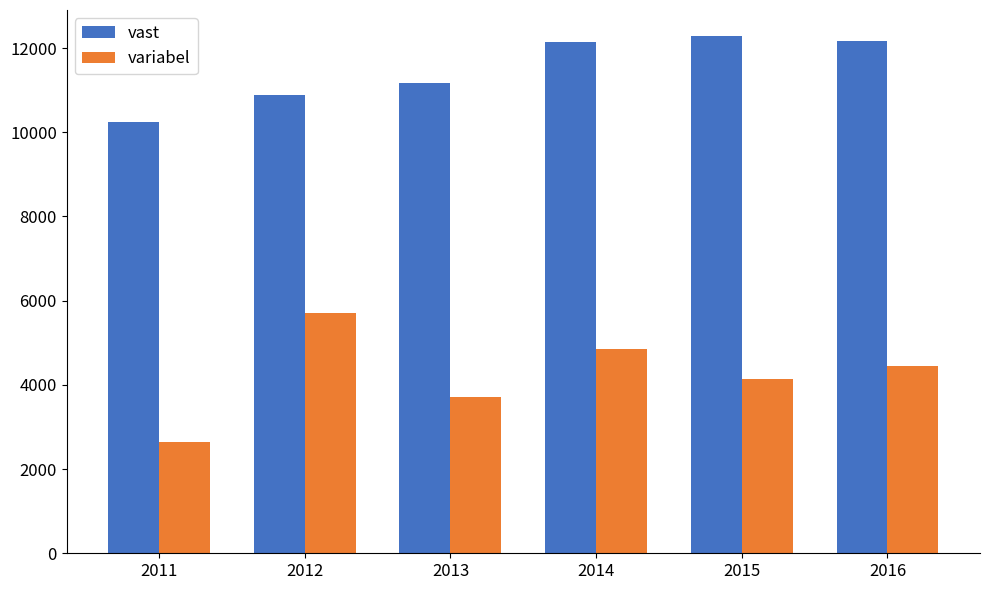

What is the difference between the vast values at 2016 and 2013?

1009